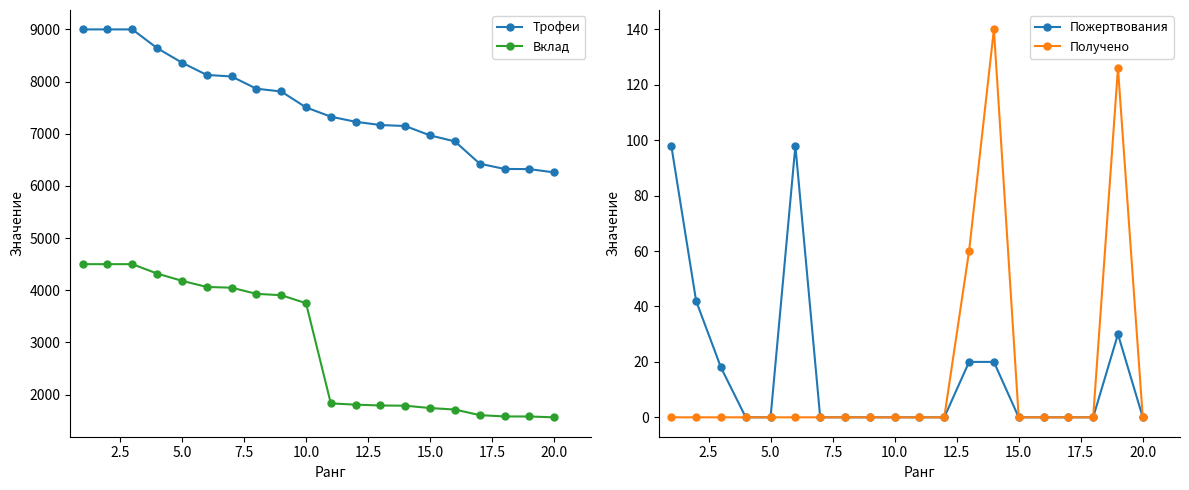

What is the lowest value of the Вклад series?

1564